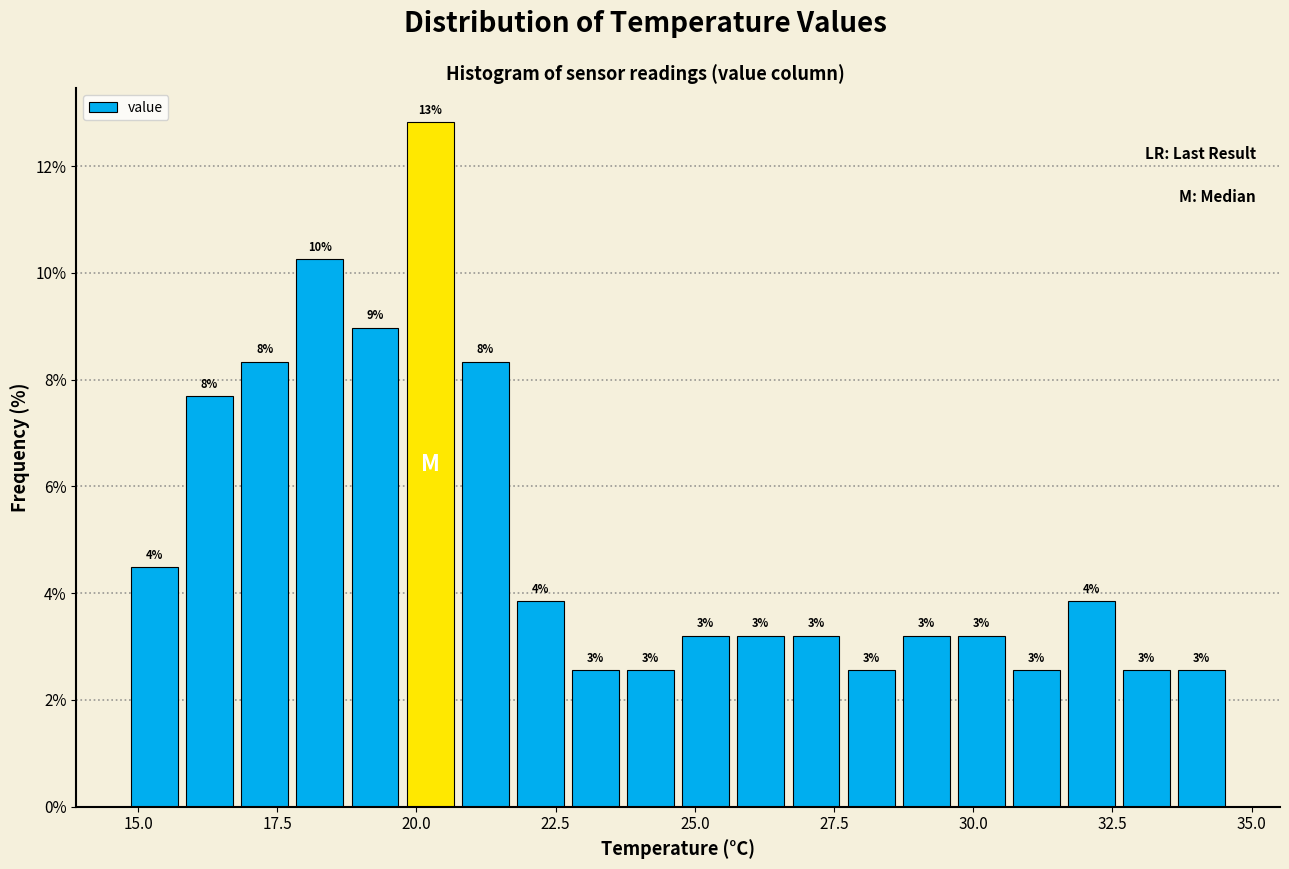

Around what value on the x-axis is the tallest bar? Give the approximate position of its centre, as read against the axis.

20.0